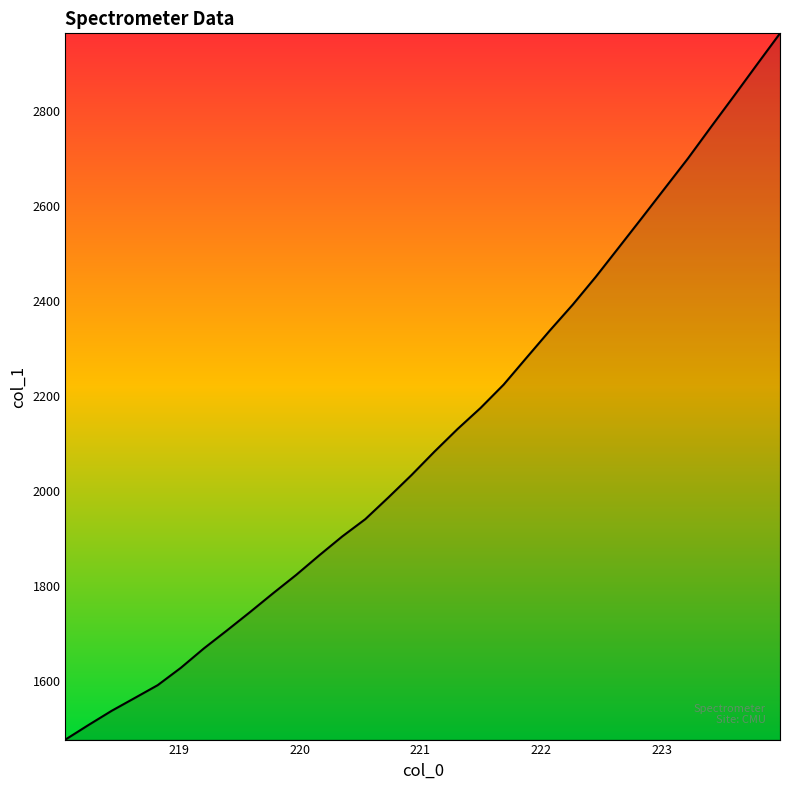

What is the maximum value shown in the chart?

2963.0